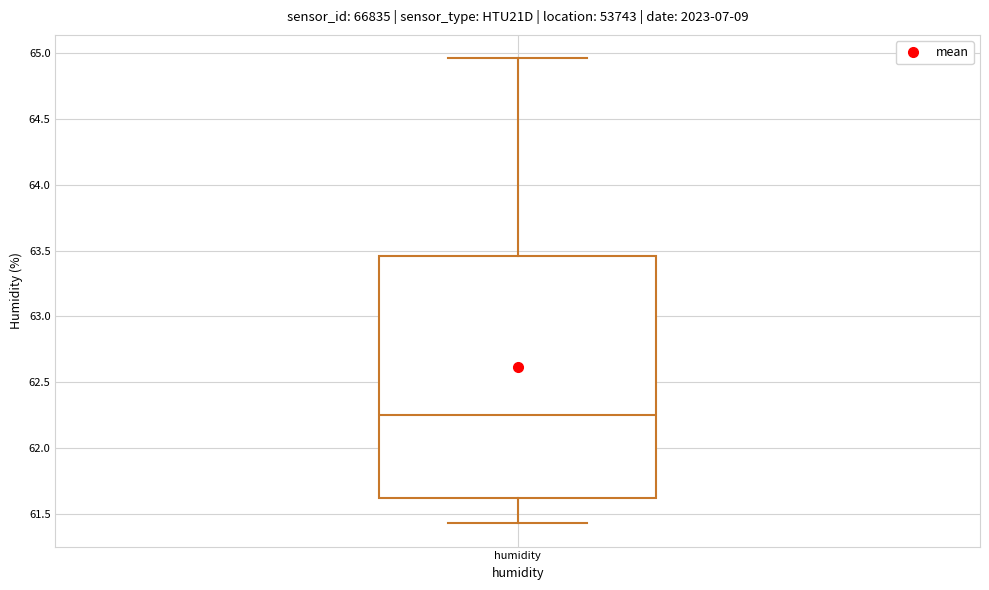

Where does the lower whisker of the box for humidity end on the y-axis? The values are not printed on the chart, so give them approximately, as read against the axis.

61.45